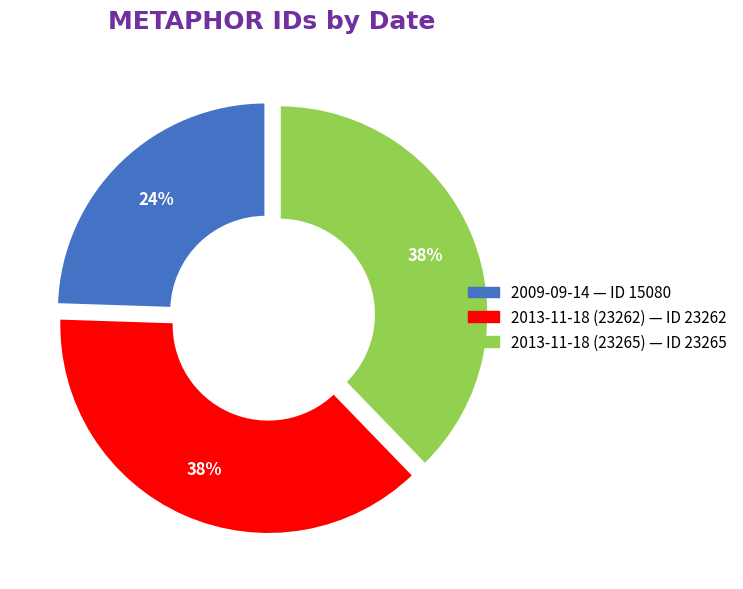

Combined, do 2013-11-18 (23265) and 2013-11-18 (23262) account for over 50%?

Yes